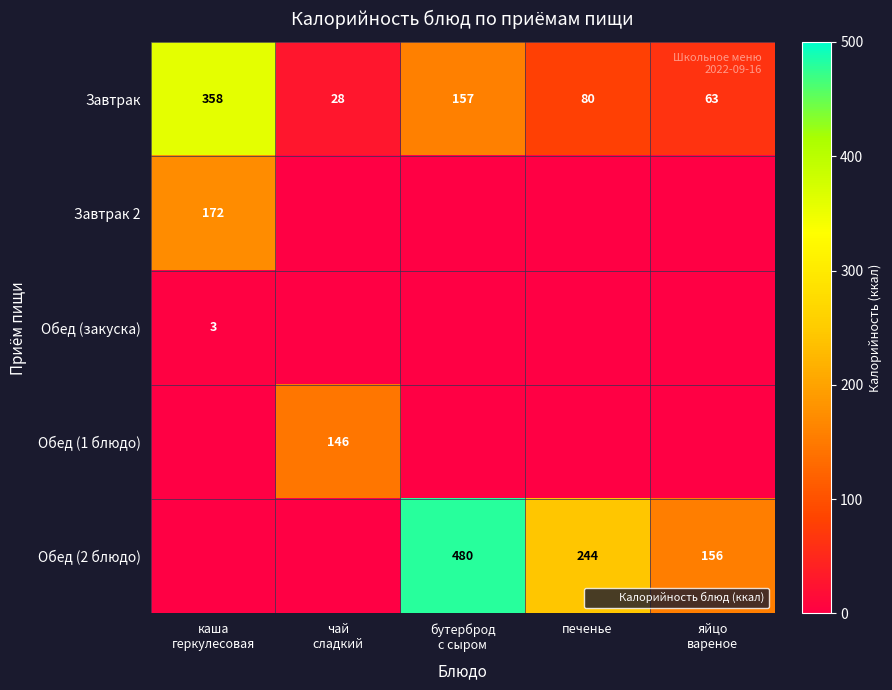

Which label corresponds to the smallest value in the chart?

чай
сладкий